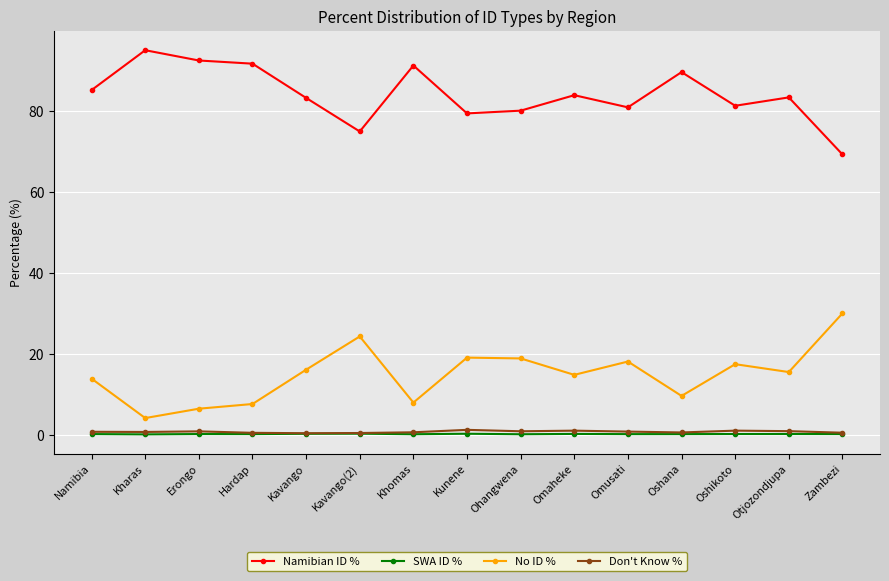

What is the difference between the second highest and second lowest values in the Namibian ID % series?

17.6